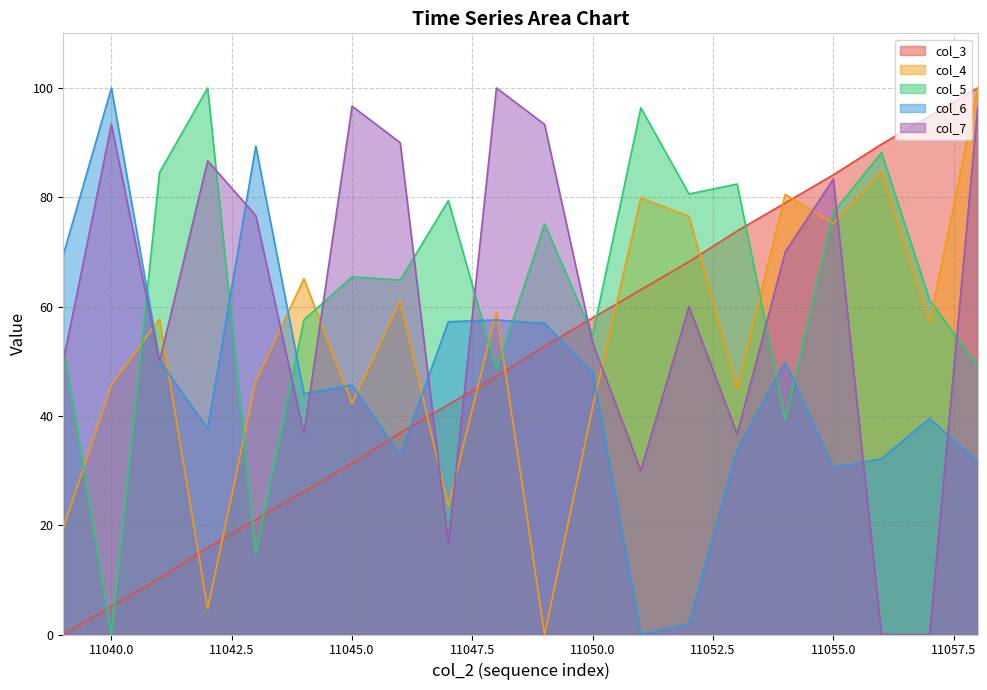

Where is the first local maximum for col_7?

11040.0